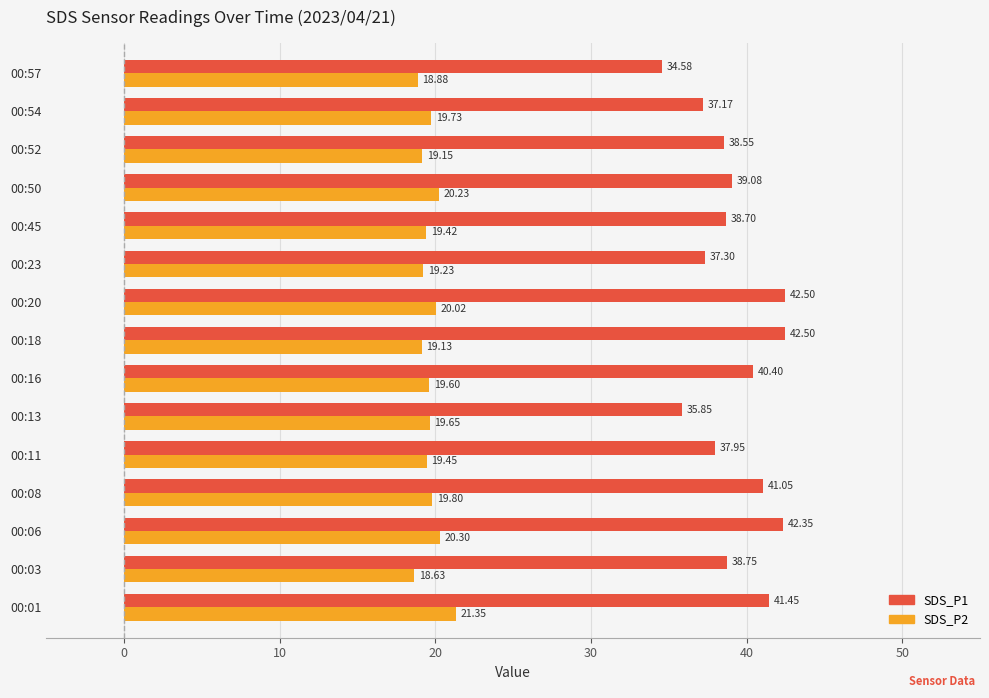

What is the difference between the maximum and minimum values in the SDS_P2 series?

2.7